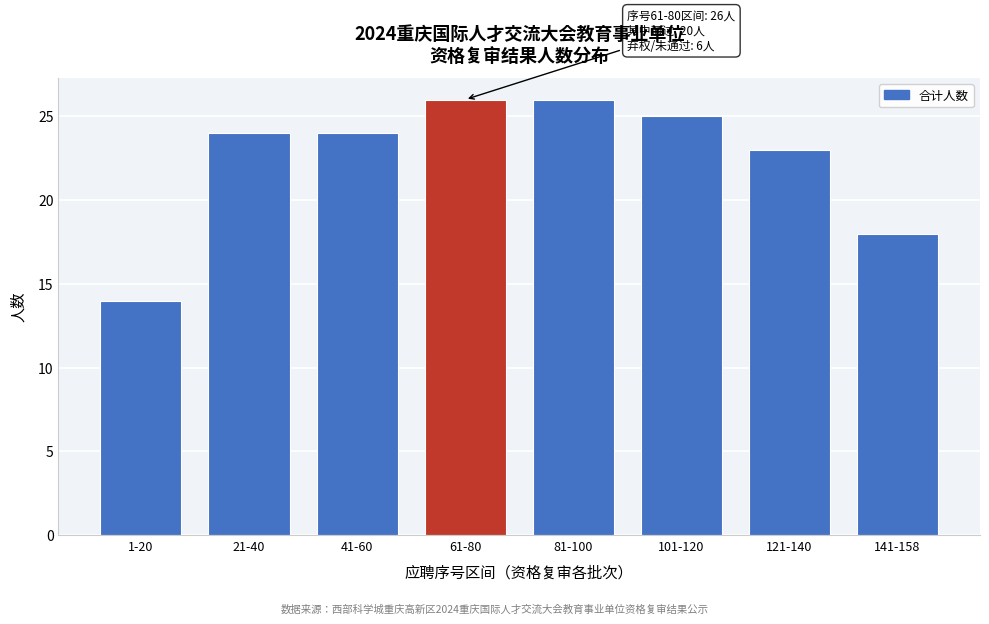

Reading left to right, what are all the values shown in this chart?

1-20=14	21-40=24	41-60=24	61-80=26	81-100=26	101-120=25	121-140=23	141-158=18